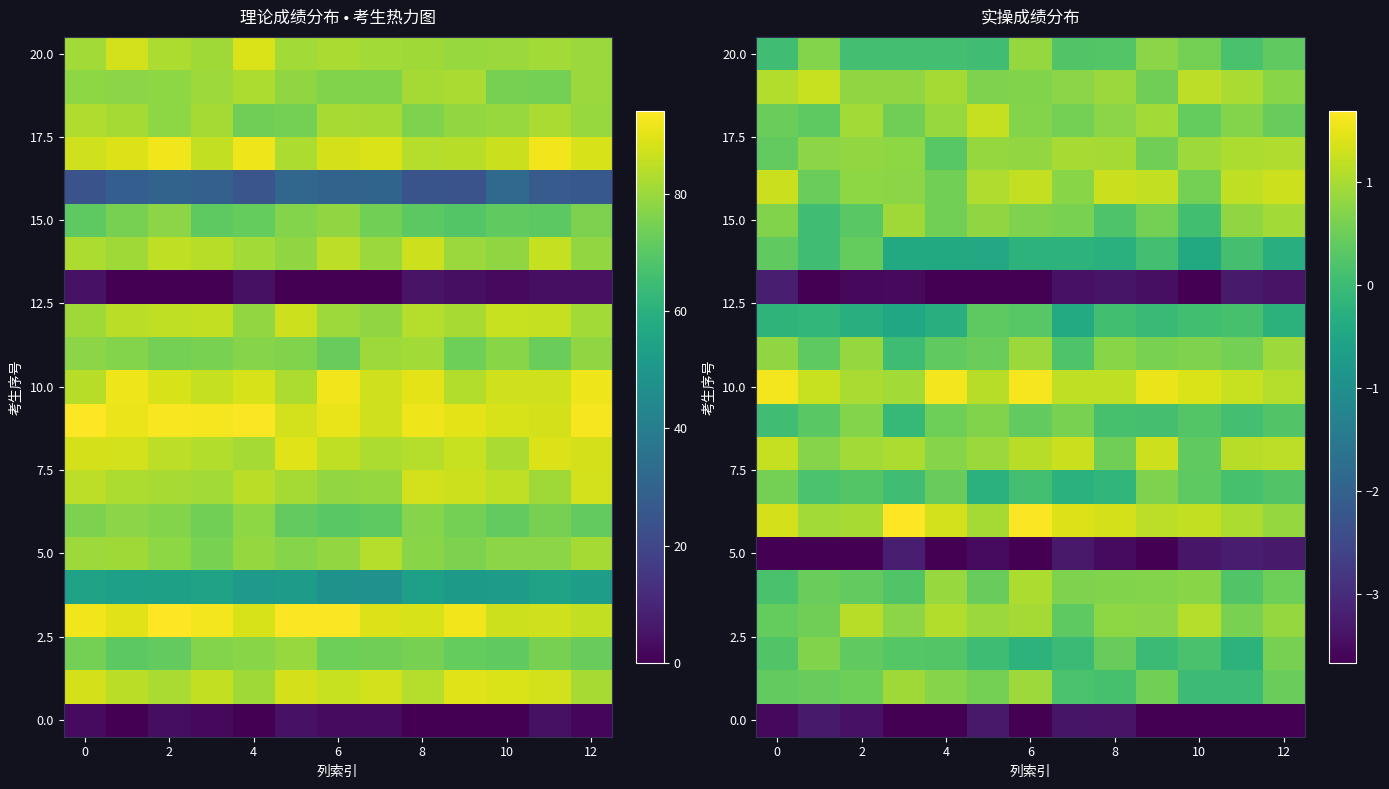

At which category is the sum across all series the highest?

6